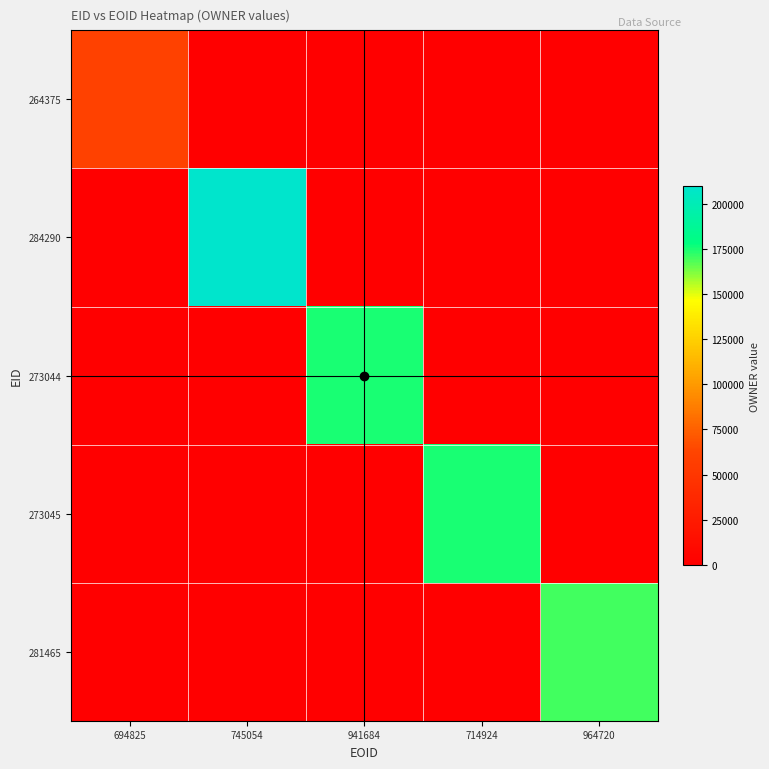

Which series has the largest total across all categories?

284290